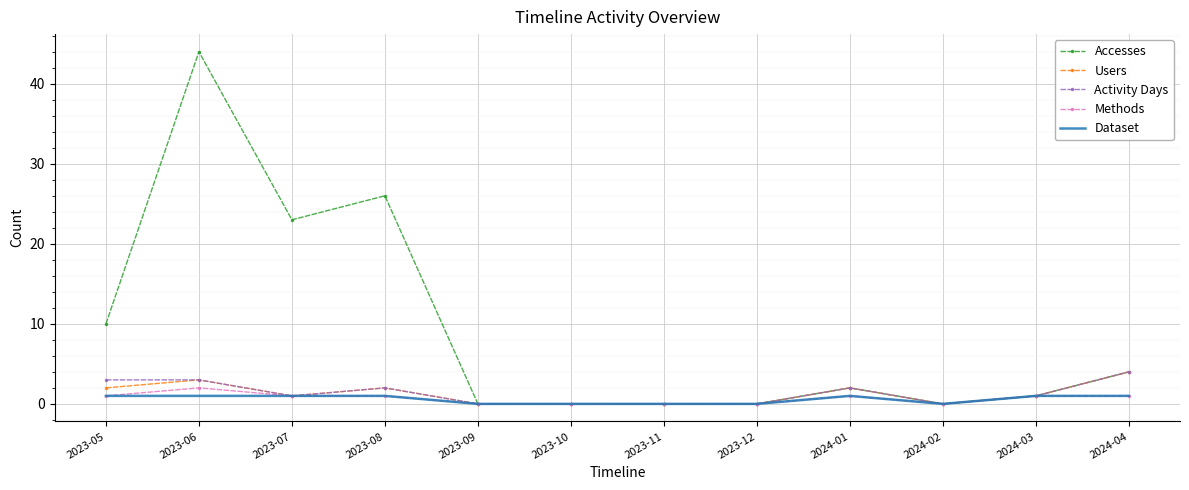

What is the spread (max minus min) of values at 2023-08?

25